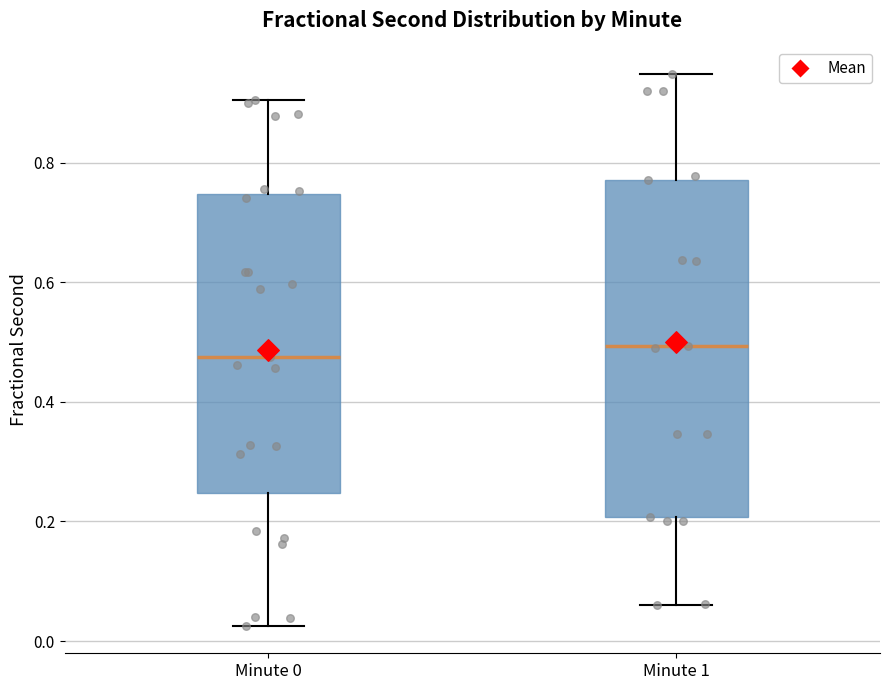

Comparing the boxes themselves (not the whiskers), which one is the tallest?

Minute 1